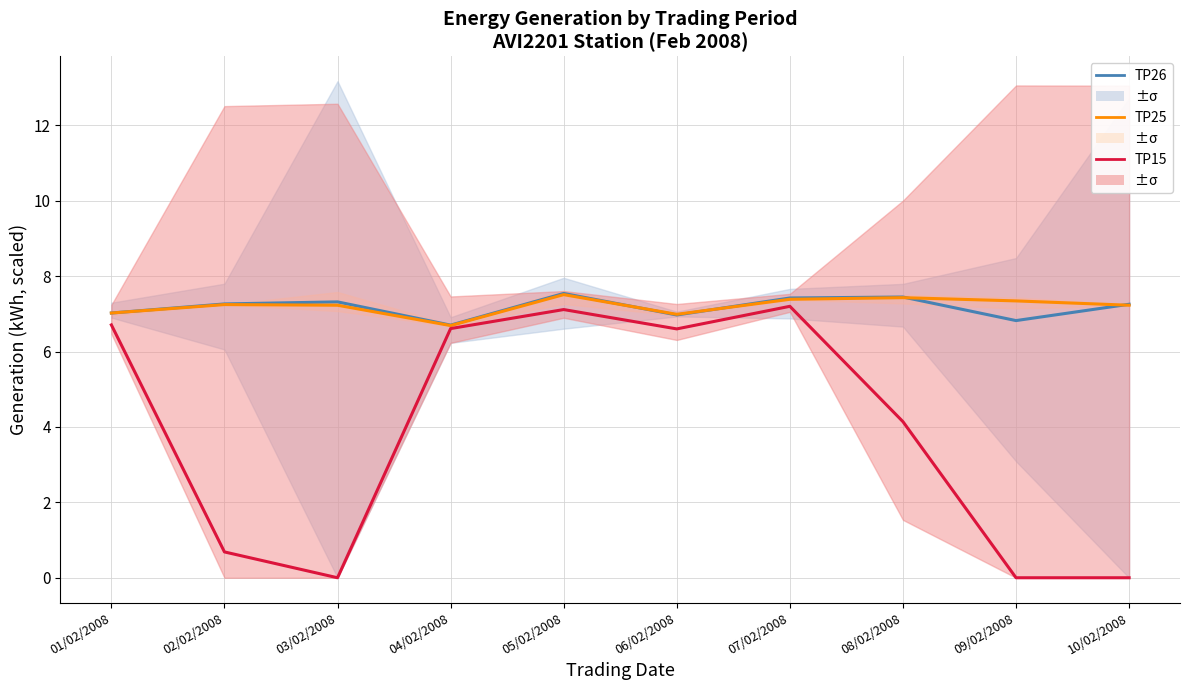

What is the average value of the Series TP15 series?

3.9